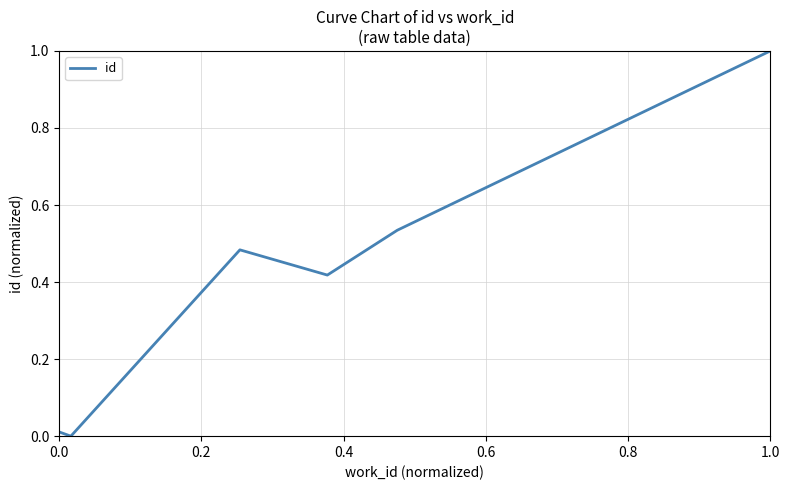

What is the difference between the maximum and minimum values?

1.0